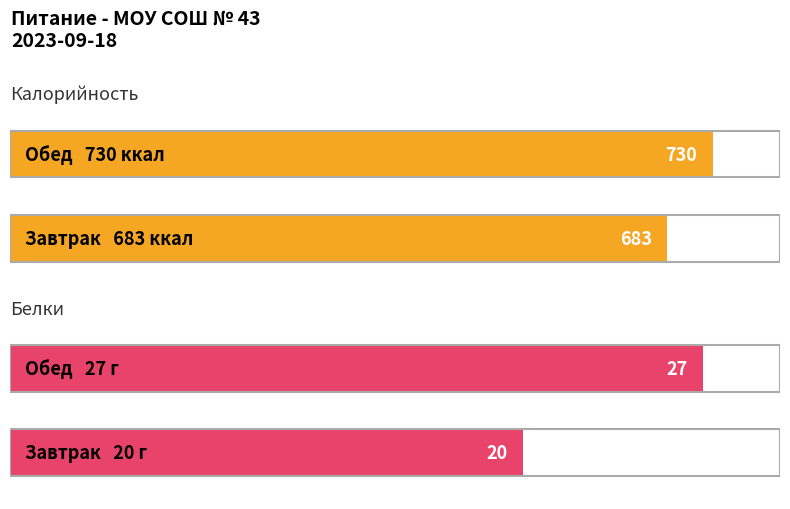

What value does the Белки series have at Обед?

27